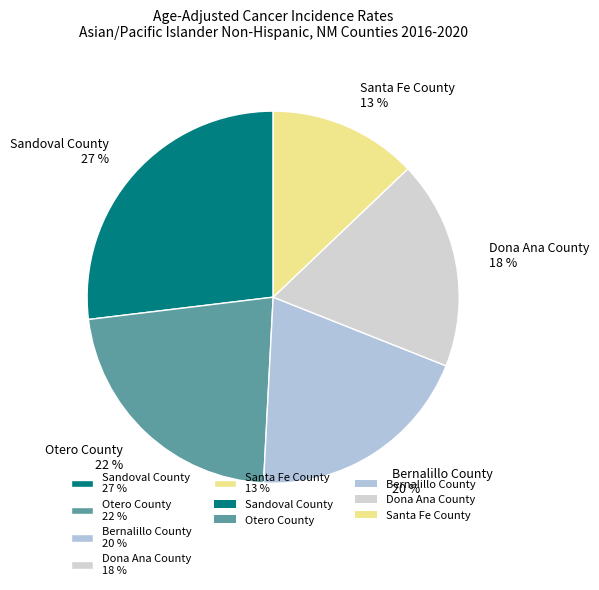

To the nearest percent, what percentage of the pie is Otero County?

22%